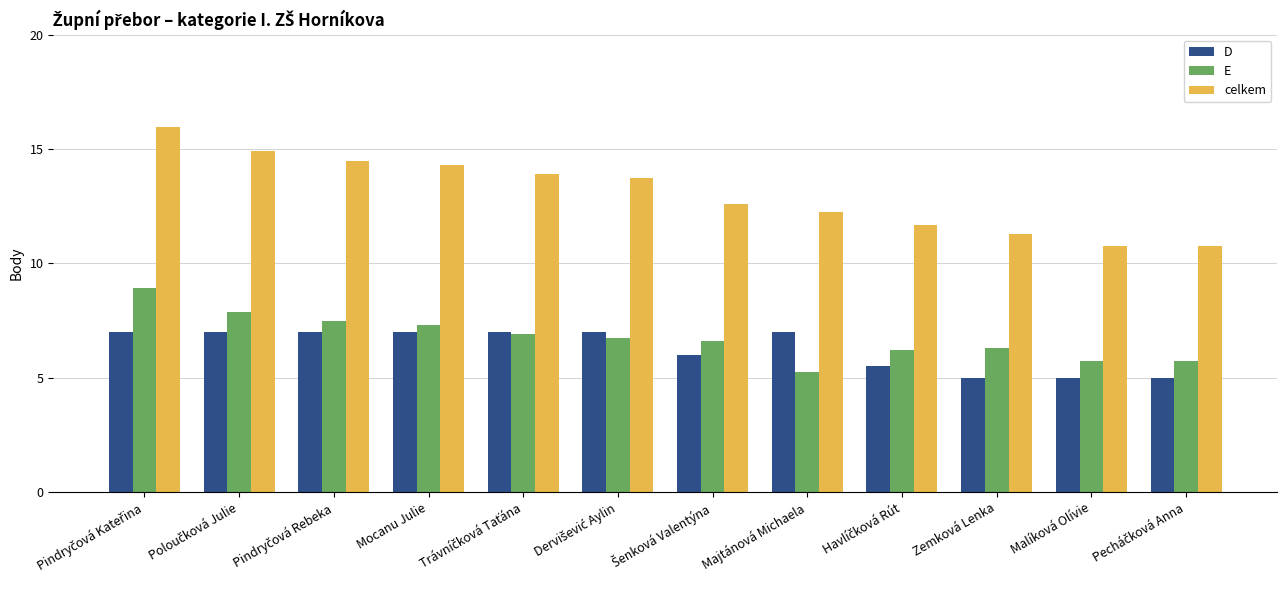

Read the E value at Malíková Olívie.

5.8